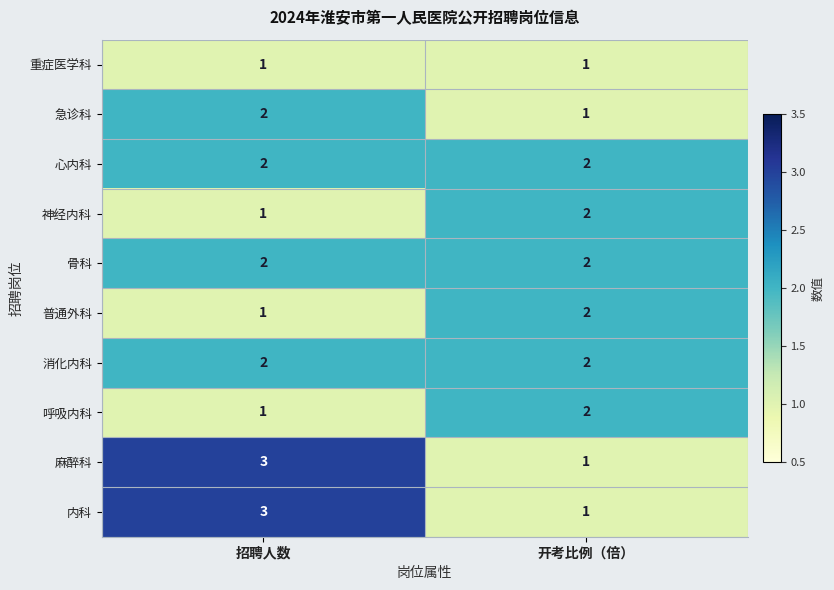

What is the smallest value displayed?

1